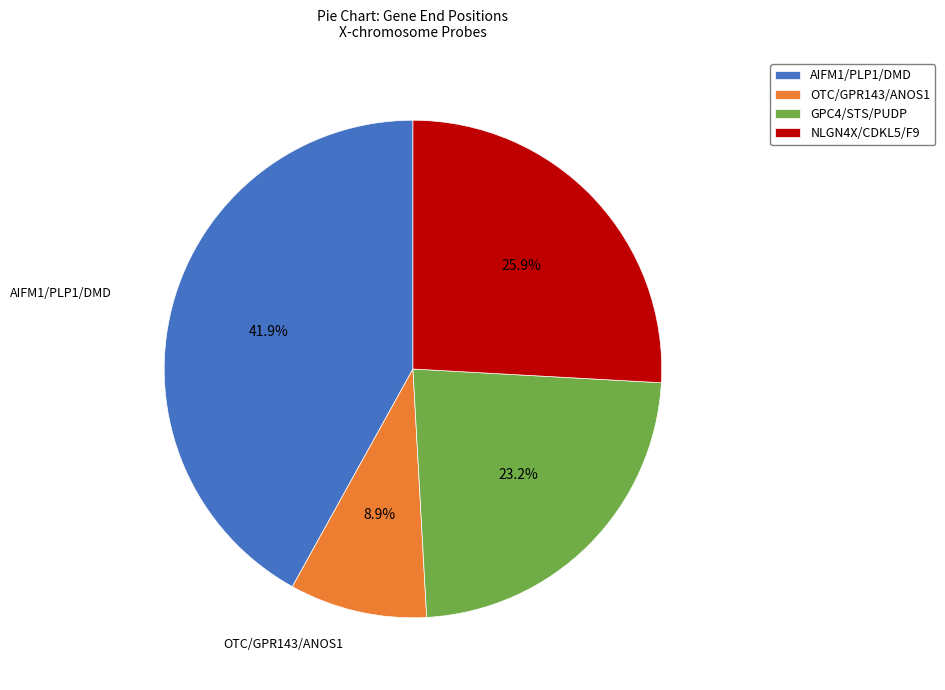

Rank the categories by value from lowest to highest.

OTC/GPR143/ANOS1, GPC4/STS/PUDP, NLGN4X/CDKL5/F9, AIFM1/PLP1/DMD